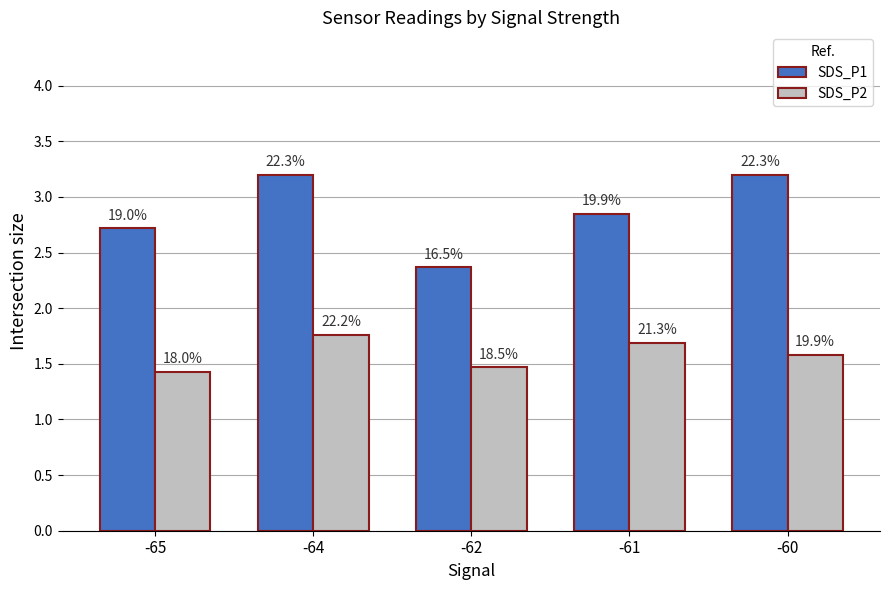

Rank the series by their maximum value, from highest to lowest.

SDS_P1, SDS_P2